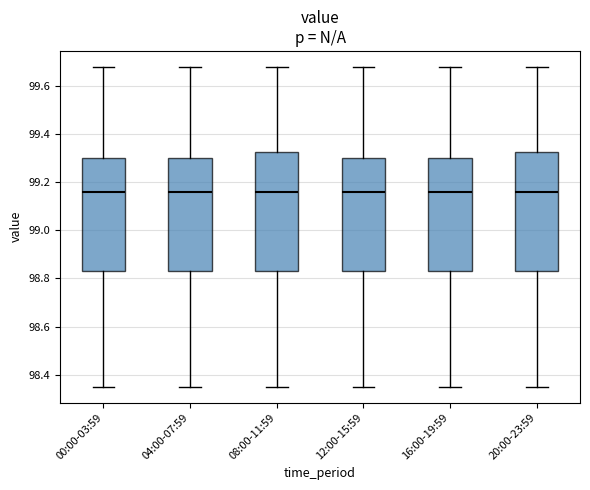

Reading left to right, transcribe this box plot: for each box, give where its median line is, the range the box spans, and where its two whiskers end, as read against the y-axis. The values are not printed on the chart, so give them approximately, as read against the axis.

00:00-03:59: median 99.16, box 98.84 to 99.30, whiskers 98.36 to 99.68
04:00-07:59: median 99.16, box 98.84 to 99.30, whiskers 98.36 to 99.68
08:00-11:59: median 99.16, box 98.84 to 99.32, whiskers 98.36 to 99.68
12:00-15:59: median 99.16, box 98.84 to 99.30, whiskers 98.36 to 99.68
16:00-19:59: median 99.16, box 98.84 to 99.30, whiskers 98.36 to 99.68
20:00-23:59: median 99.16, box 98.84 to 99.32, whiskers 98.36 to 99.68